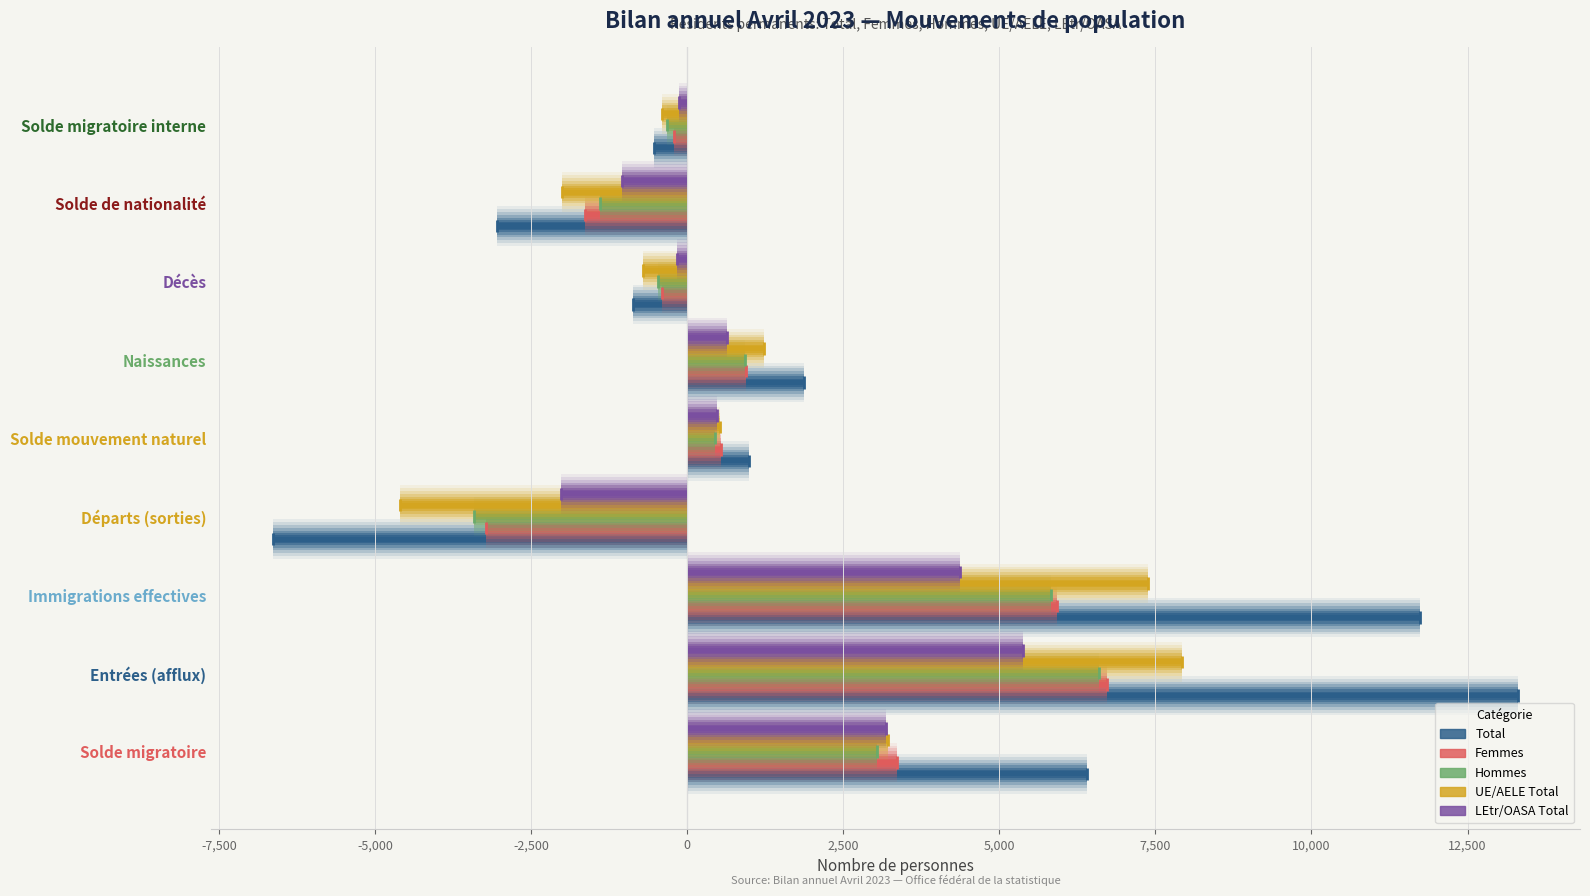

What are all the series names shown in the legend?

Total, Femmes, Hommes, UE/AELE Total, LEtr/OASA Total